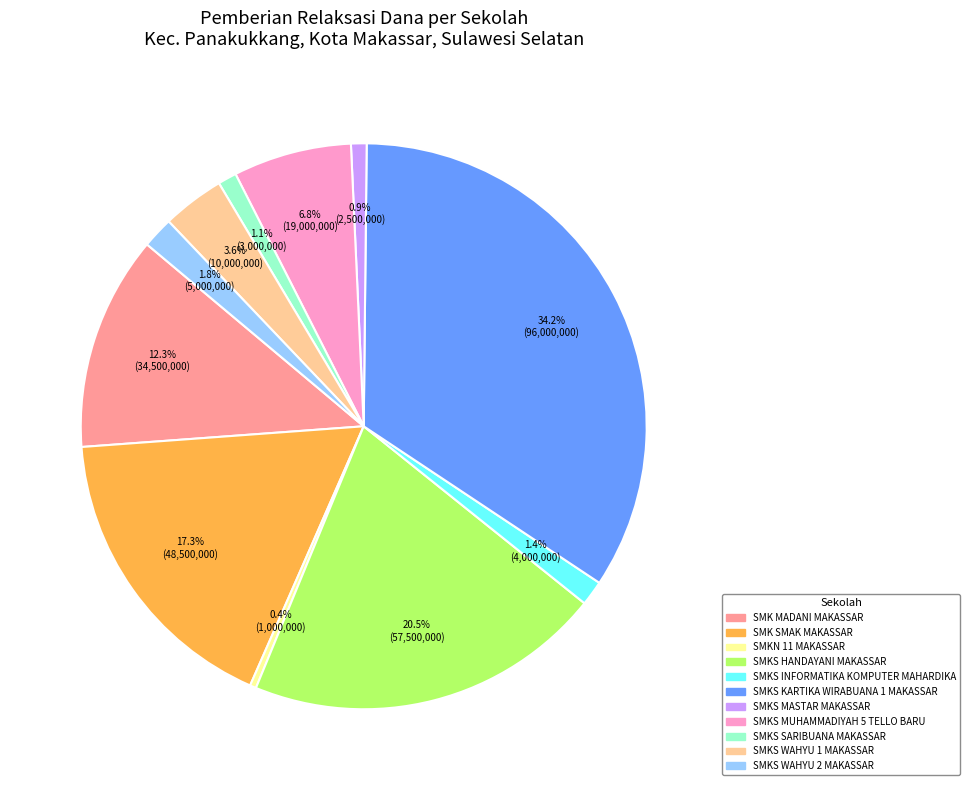

Is there any slice that represents more than half of the pie?

No